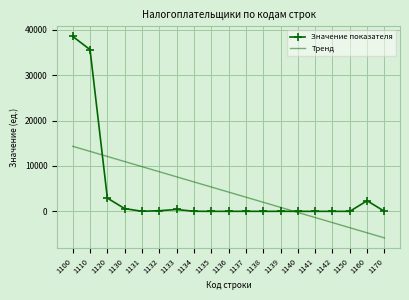

Is it true that Тренд equals 7609.6 at 1133?

True